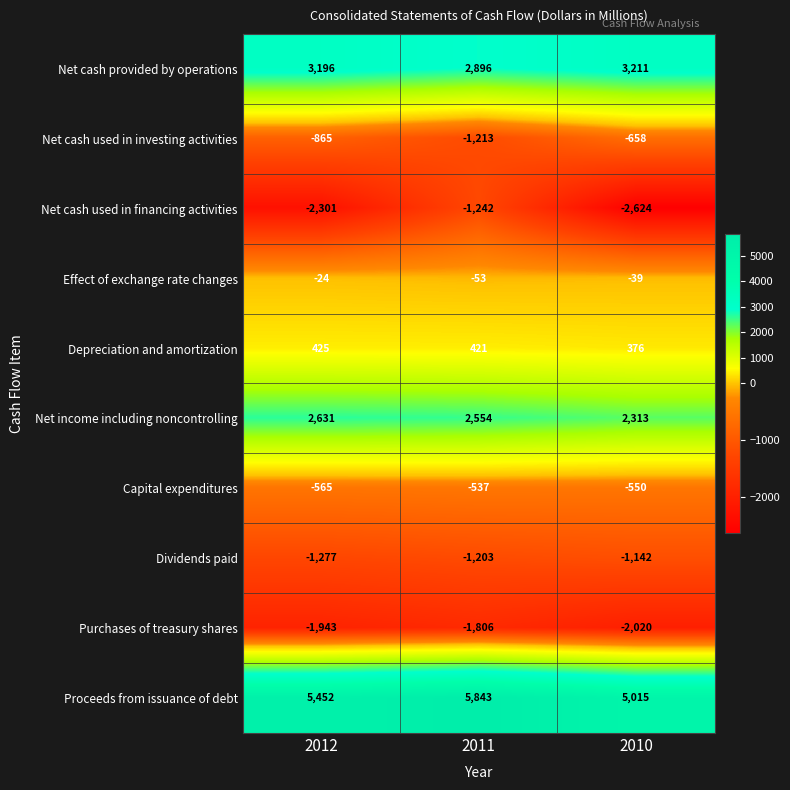

Reading right to left, list all the values displayed in this chart.

Net cash provided by operations: 3211	2896	3196
Net cash used in investing activities: -658	-1213	-865
Net cash used in financing activities: -2624	-1242	-2301
Effect of exchange rate changes: -39	-53	-24
Depreciation and amortization: 376	421	425
Net income including noncontrolling: 2313	2554	2631
Capital expenditures: -550	-537	-565
Dividends paid: -1142	-1203	-1277
Purchases of treasury shares: -2020	-1806	-1943
Proceeds from issuance of debt: 5015	5843	5452